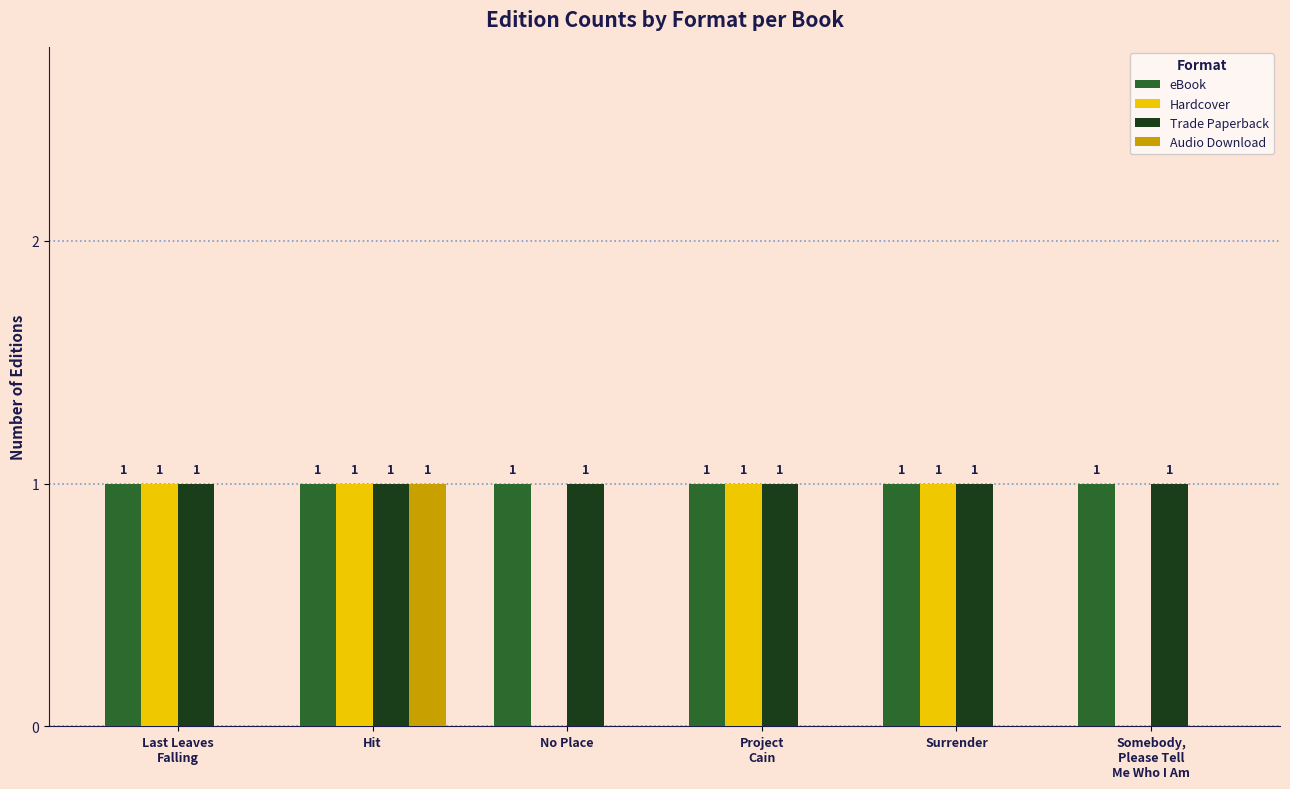

At which category is the sum across all series the highest?

Hit